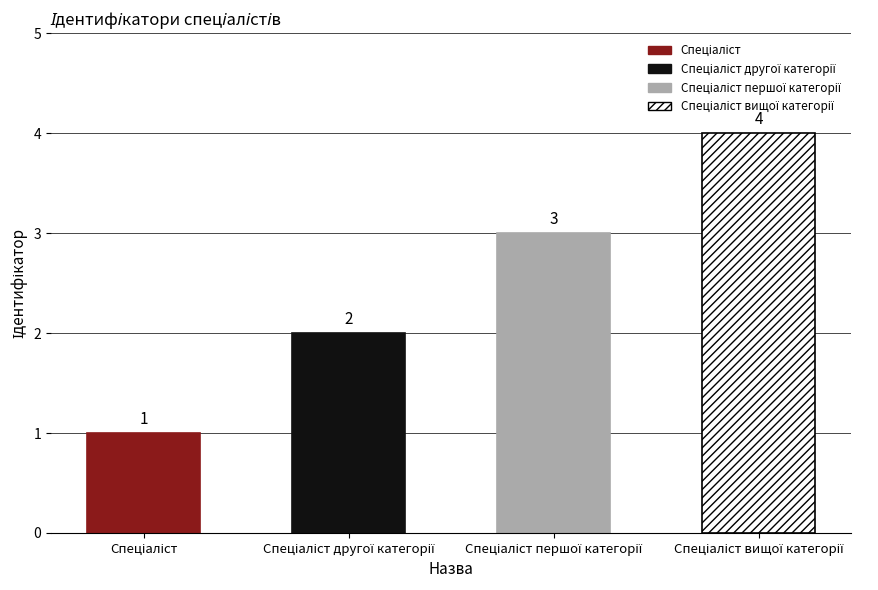

What is the label of the 1st bar from the left?

Спеціаліст